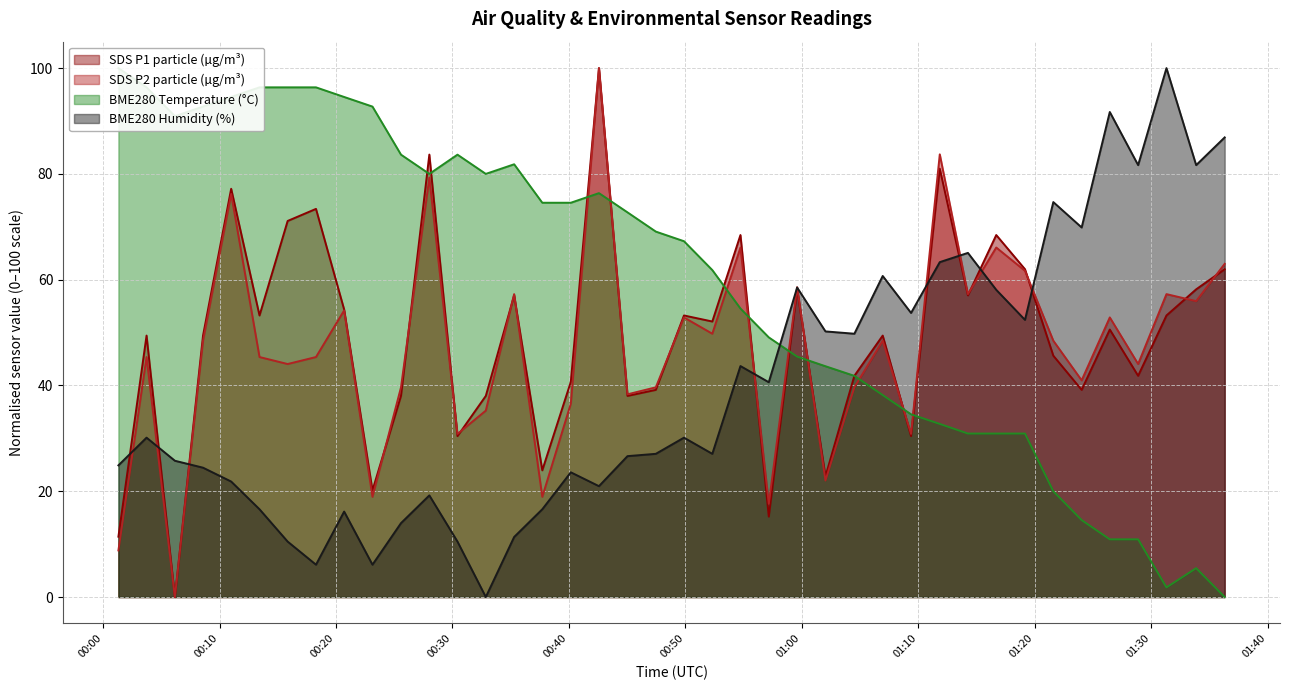

What is the value of the SDS_P2 point at the 40th from the left?

63.0